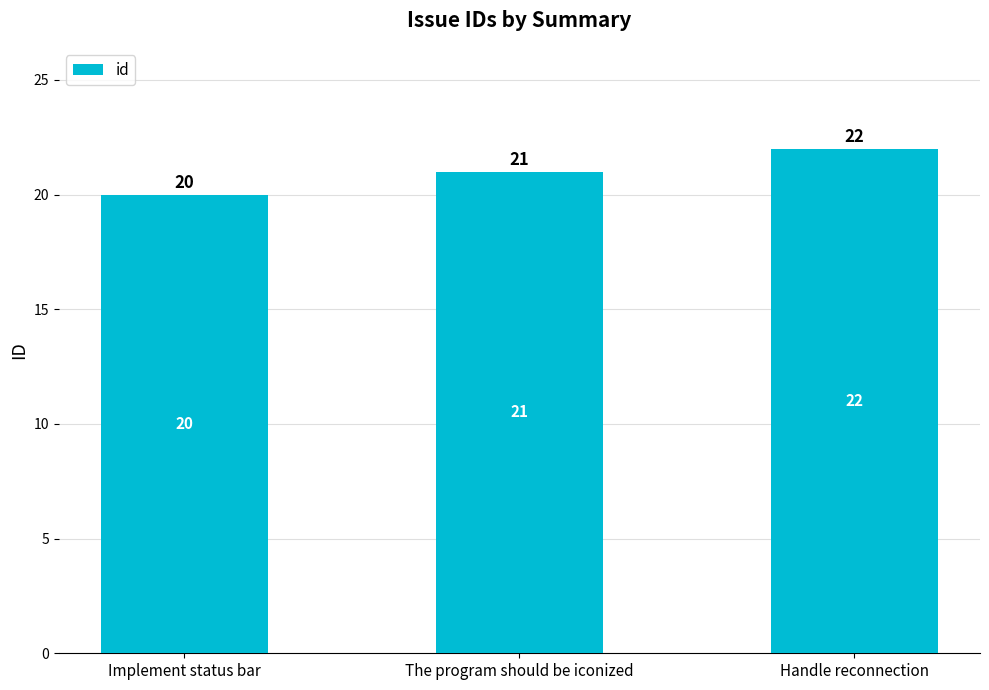

How many values are between 20 and 22?

3